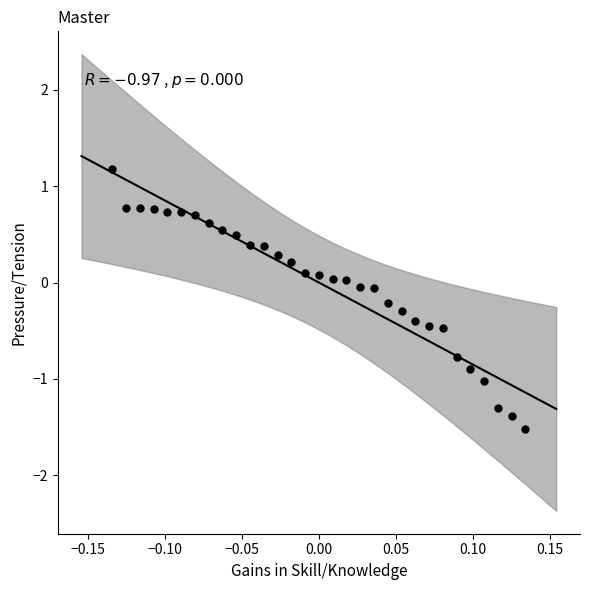

What is the range of Y values (max minus min)?

2.7